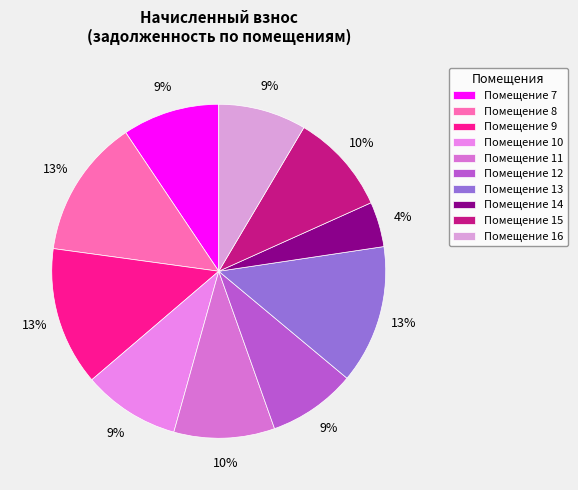

How many slices are in this pie chart?

10